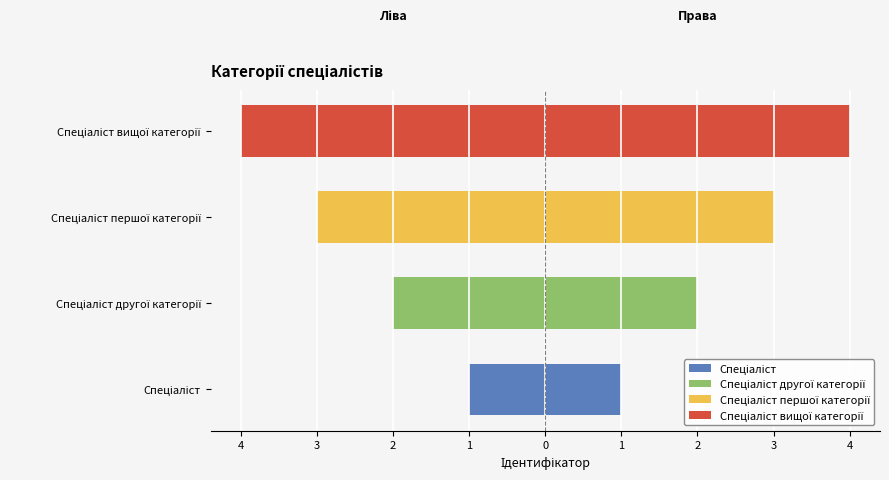

How many Ліва сторона values are between -3 and -1?

3